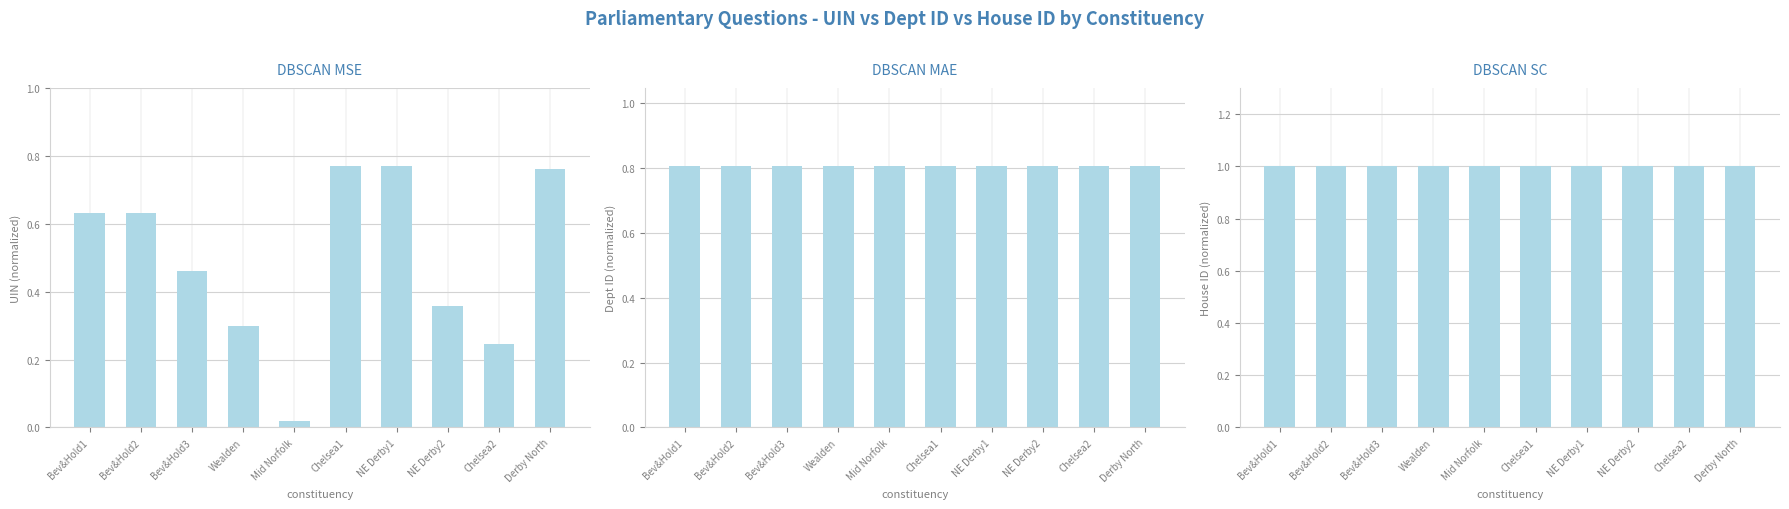

What is the value of the DBSCAN MSE bar at the 6th from the left?

0.8